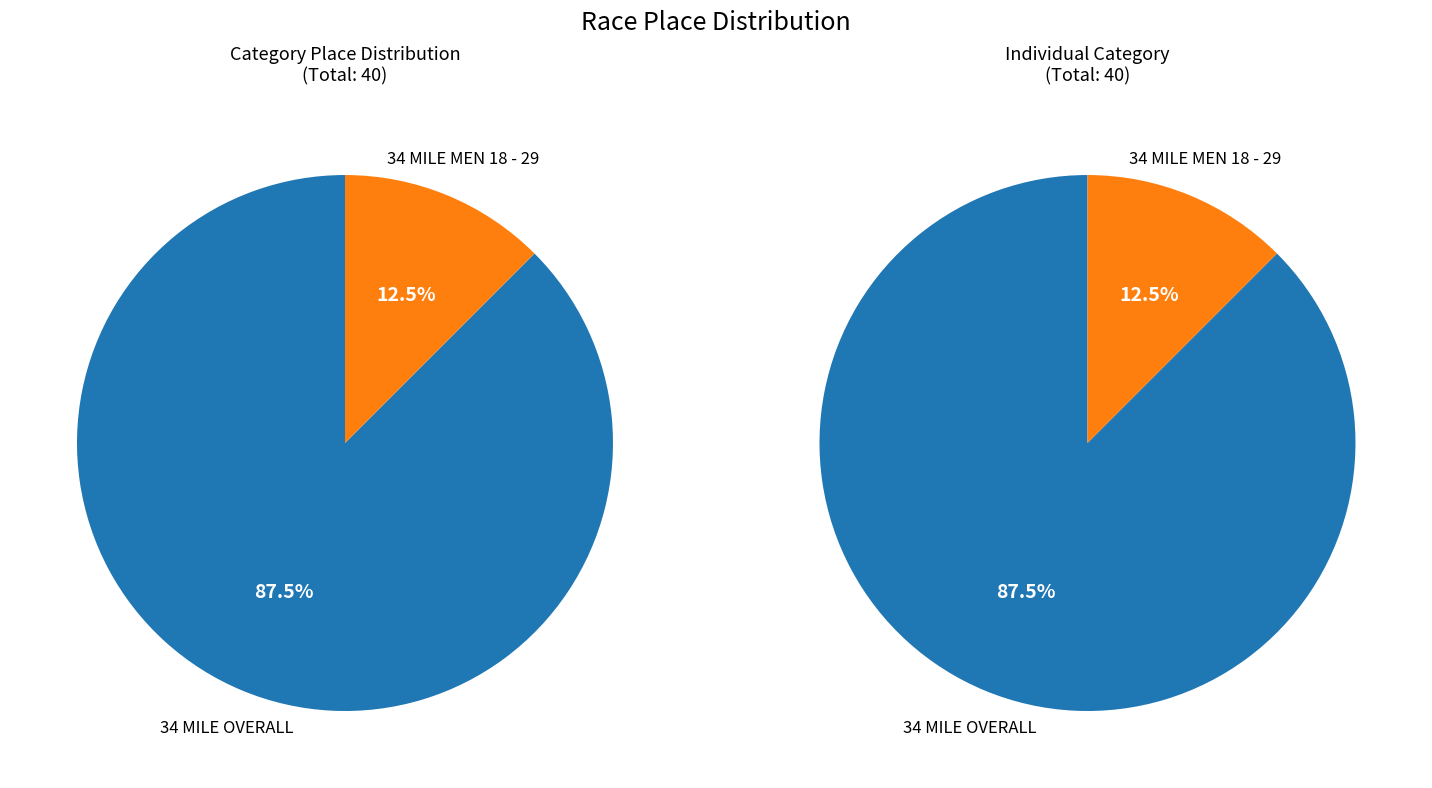

To the nearest percent, what is the difference between the 34 MILE OVERALL and 34 MILE MEN 18 - 29 slice percentages?

75%